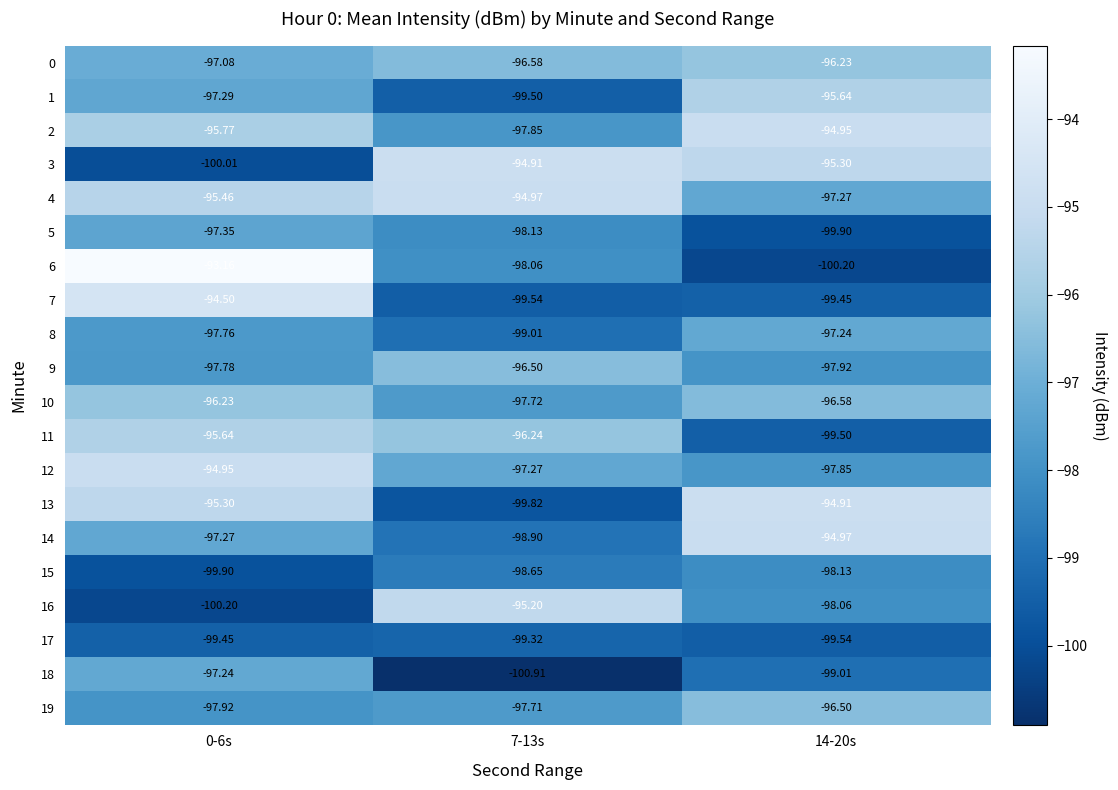

What is the total value across all series at 7-13s?

-1956.8